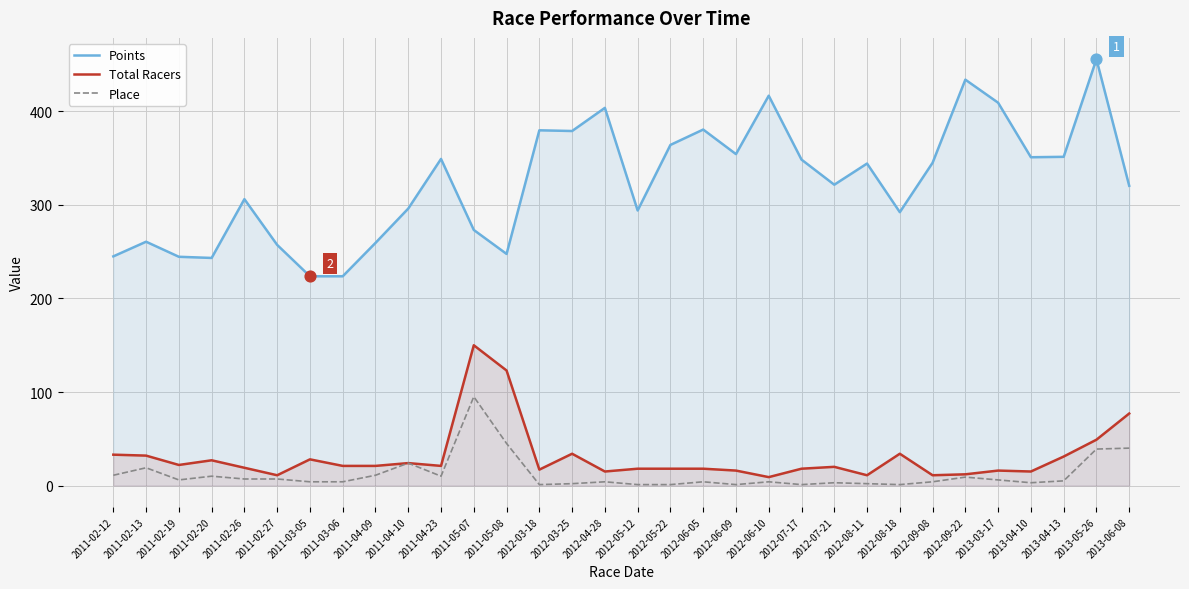

What is the total value across all series at 2011-02-19?

272.6